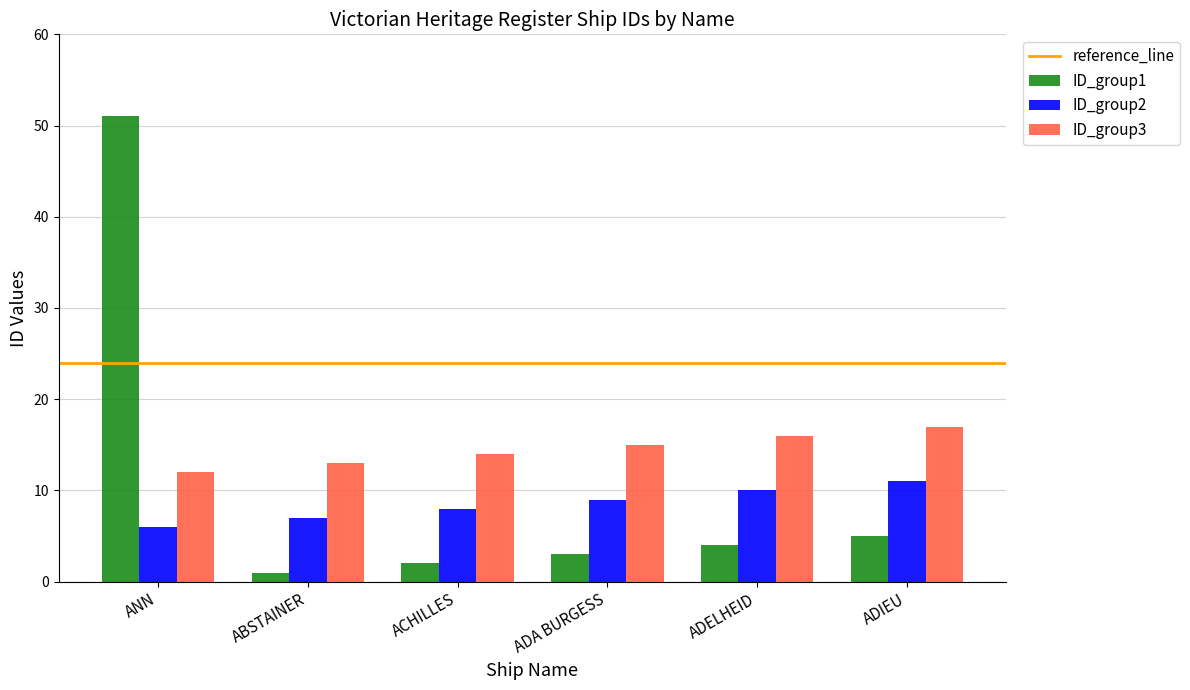

Which series has the largest total across all categories?

ID_group3